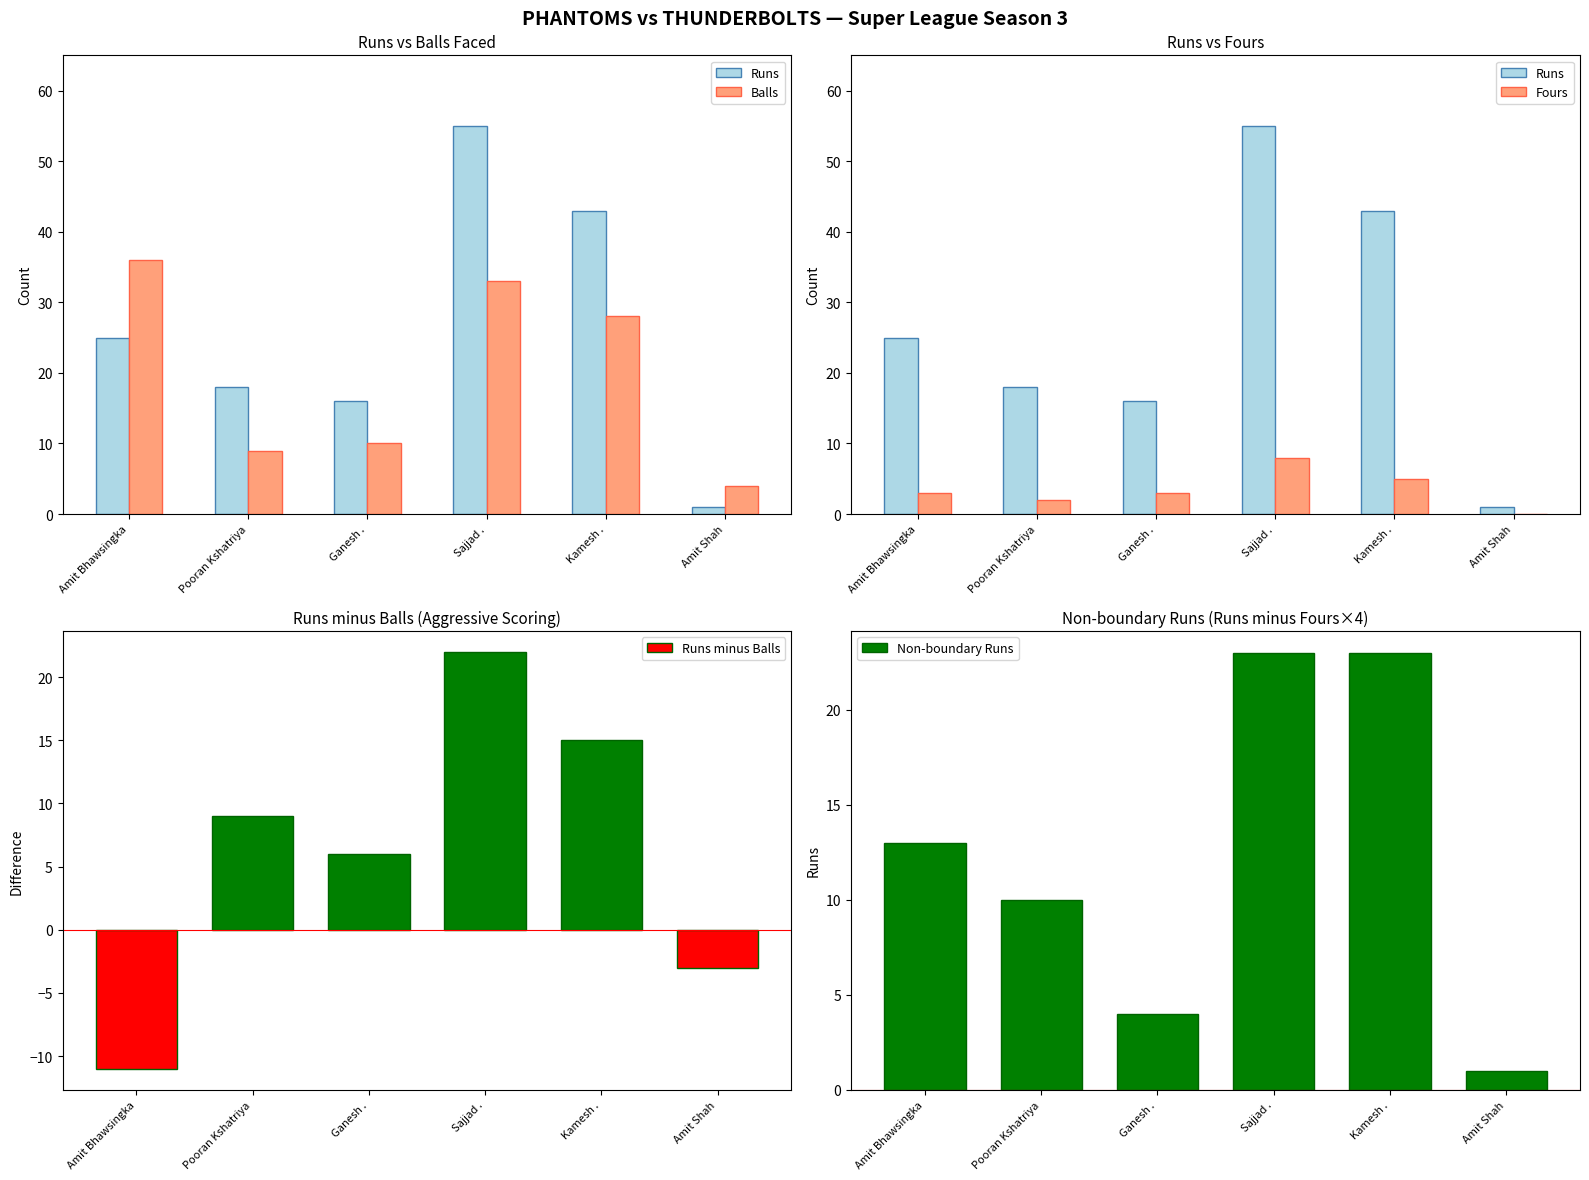

Which has a higher value, Sajjad . or Amit Bhawsingka?

Sajjad .